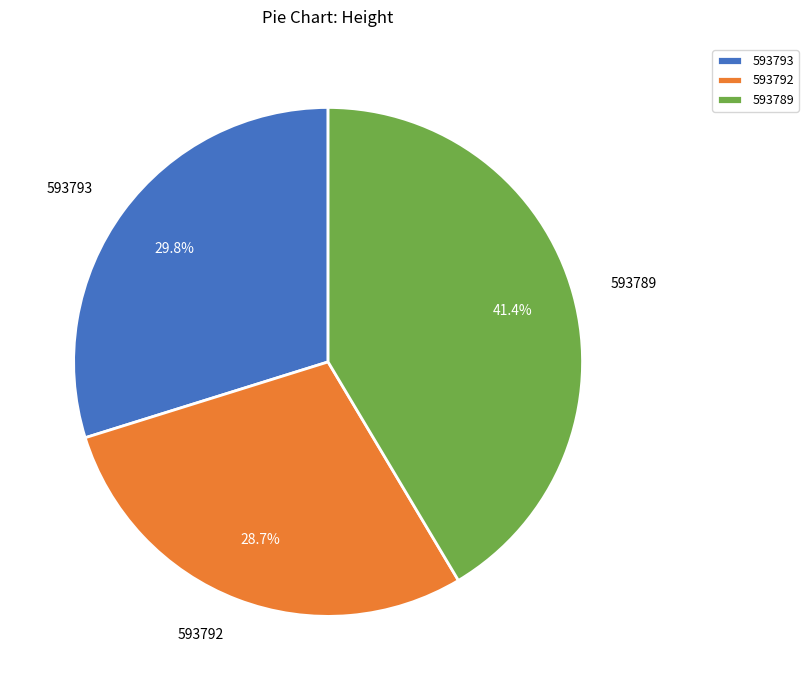

To the nearest percent, what is the average slice percentage?

33%